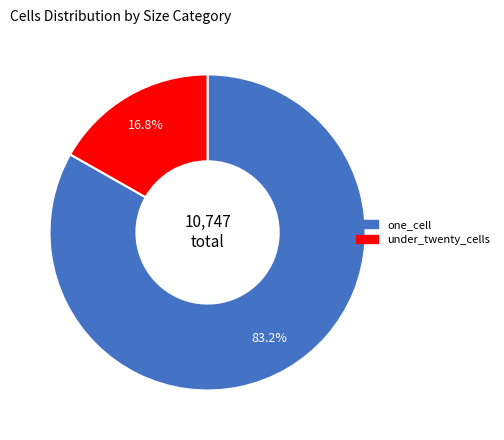

Which slice represents more than half of the pie?

one_cell